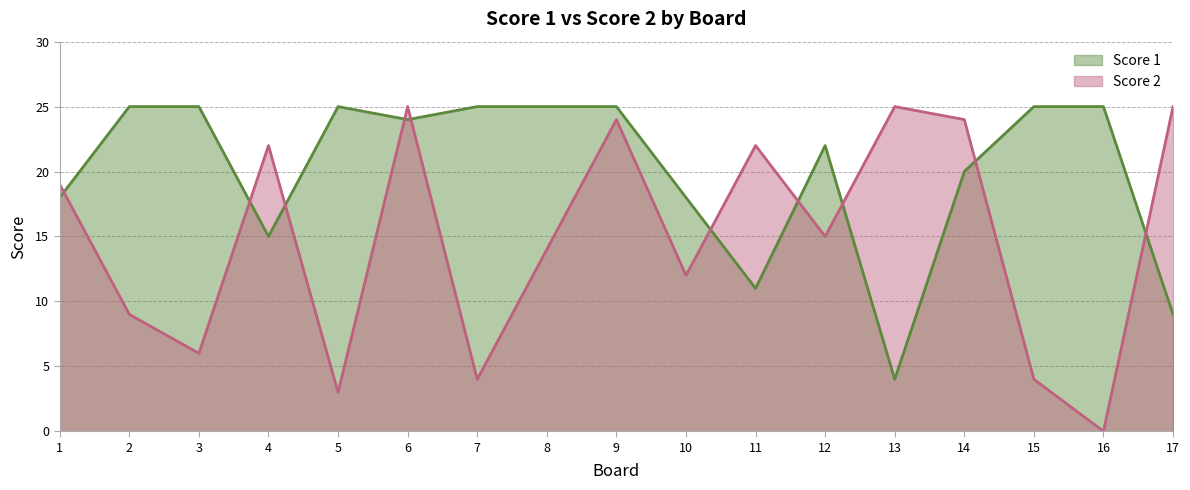

Reading left to right, list all the values displayed in this chart.

Score 1: 1=18	2=25	3=25	4=15	5=25	6=24	7=25	8=25	9=25	10=18	11=11	12=22	13=4	14=20	15=25	16=25	17=9
Score 2: 1=19	2=9	3=6	4=22	5=3	6=25	7=4	8=14	9=24	10=12	11=22	12=15	13=25	14=24	15=4	16=0	17=25